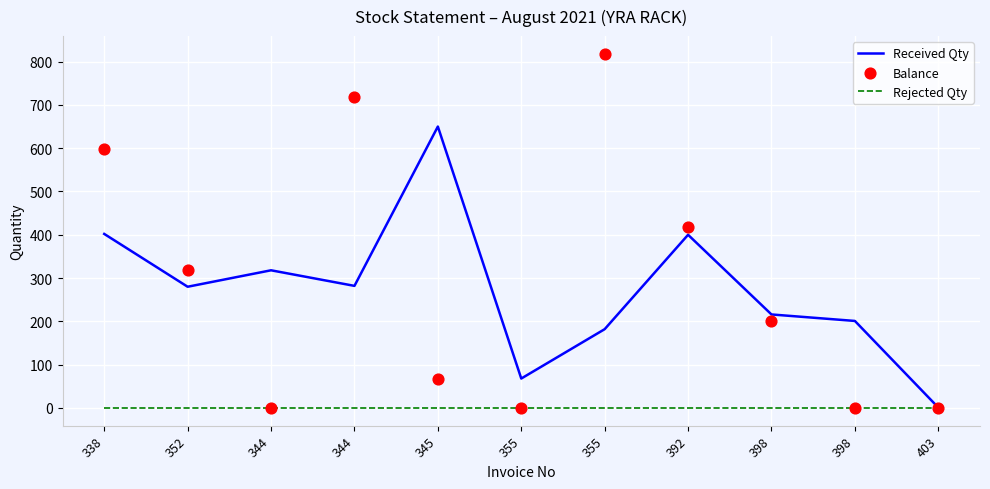

At how many categories does at least one series exceed 436?

4